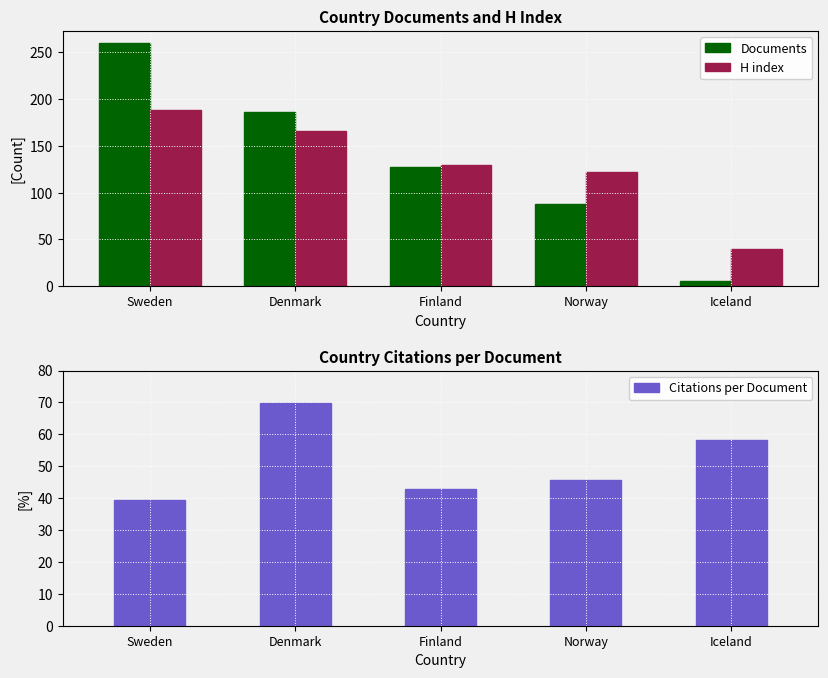

What is the minimum value for Citations per Document?

39.4